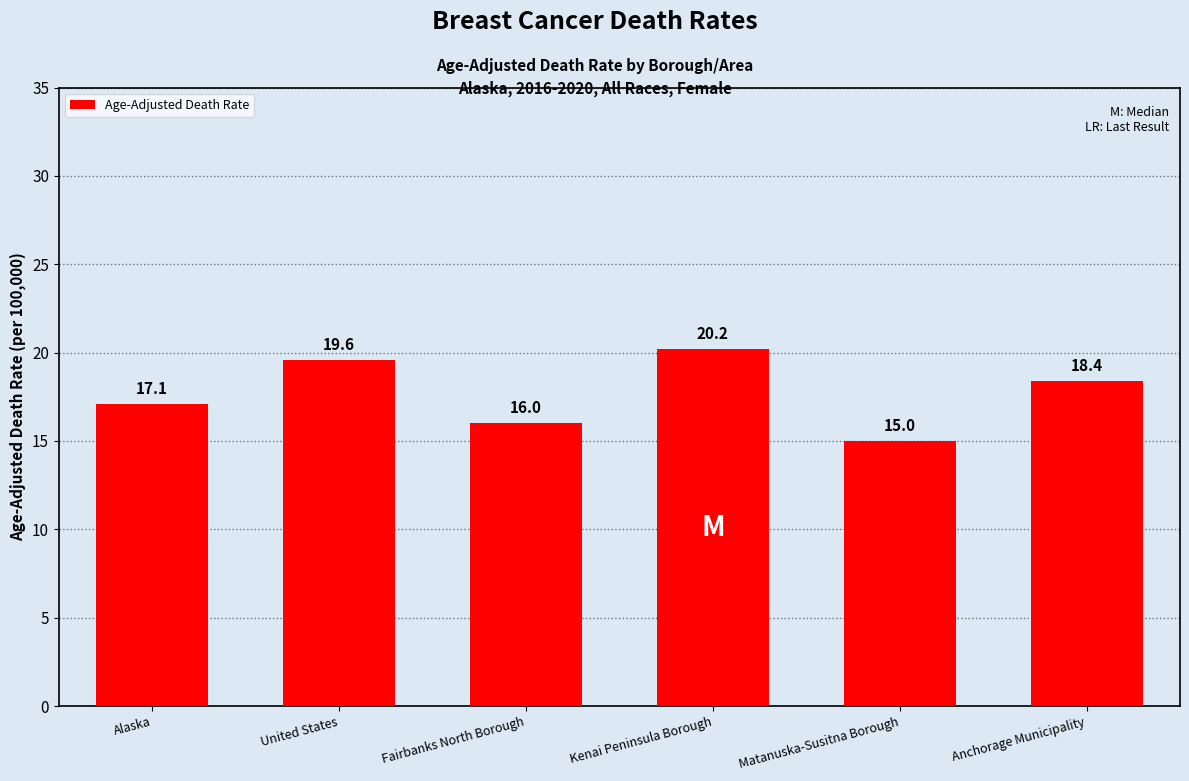

The value at Matanuska-Susitna Borough is 15.0. True or false?

True